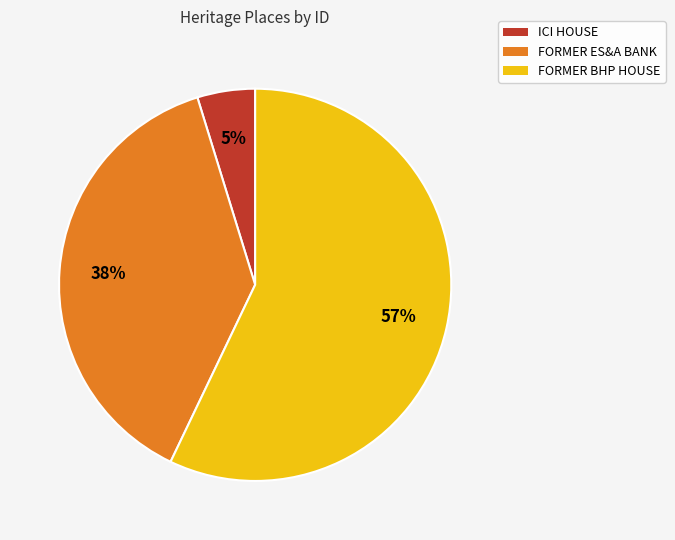

Combined, do FORMER ES&A BANK and ICI HOUSE account for over 50%?

No